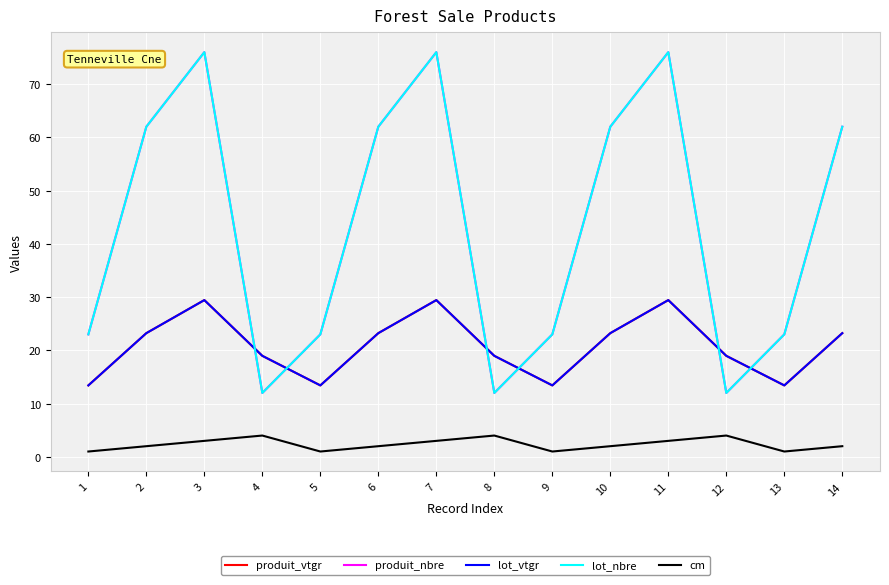

How many interior local peaks does the produit_nbre series have?

3